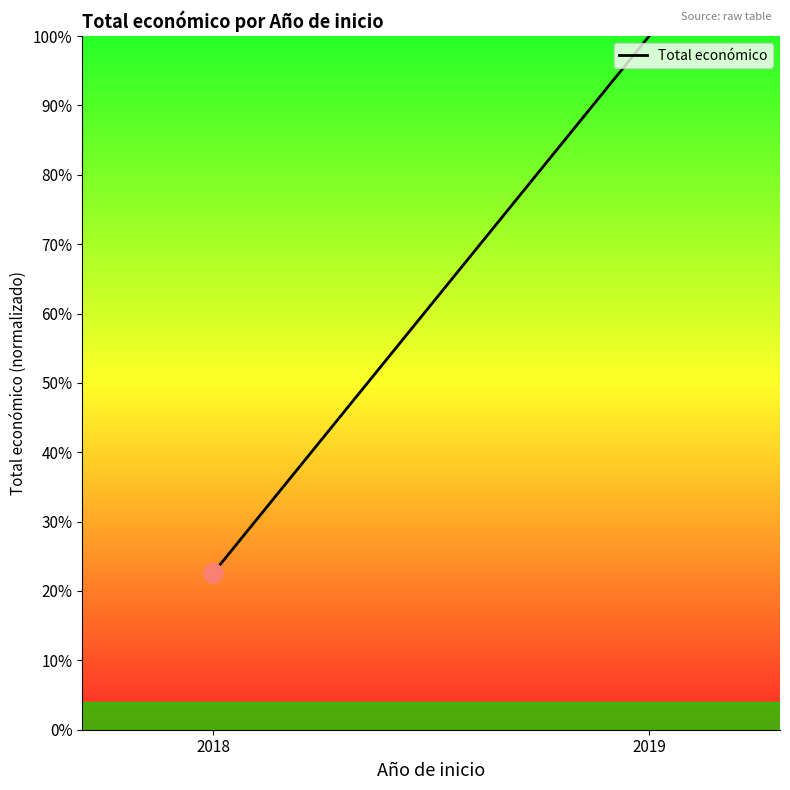

What is the greatest value displayed?

100.0